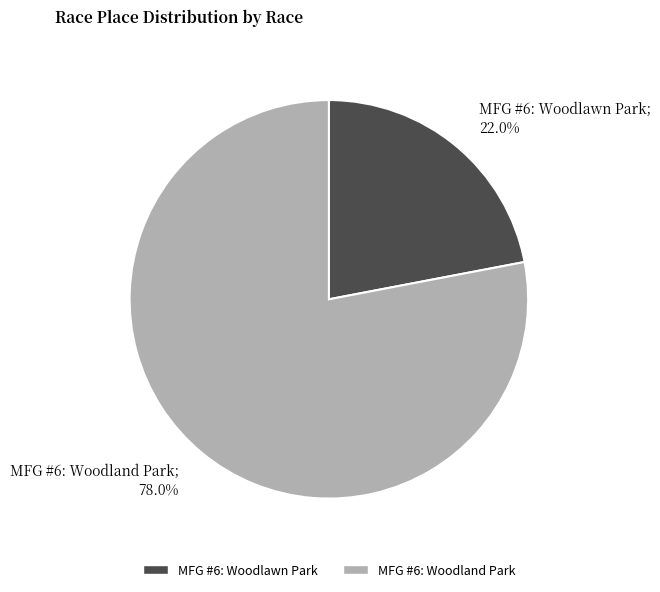

The MFG #6: Woodland Park slice represents 78% of the pie. True or false?

True